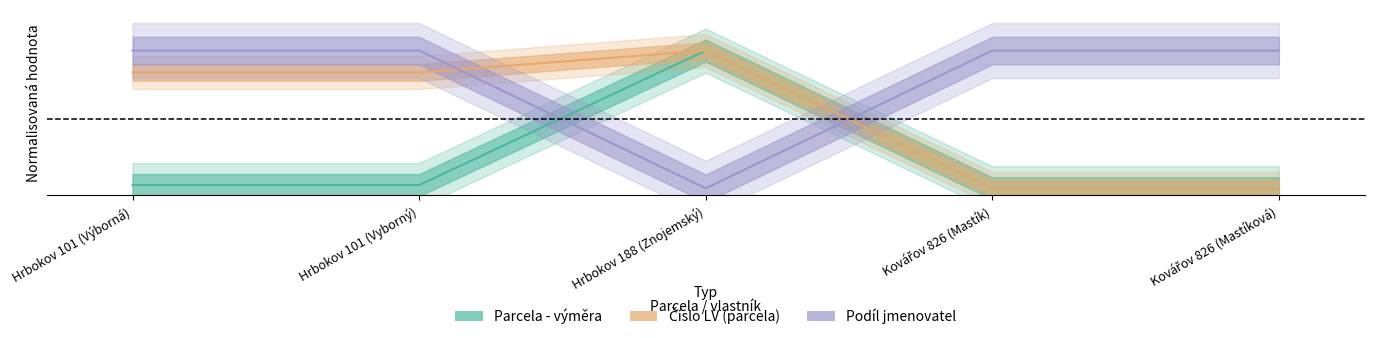

The value of Parcela - výměra at Hrbokov 101 (Výborná) is 0.0. True or false?

False